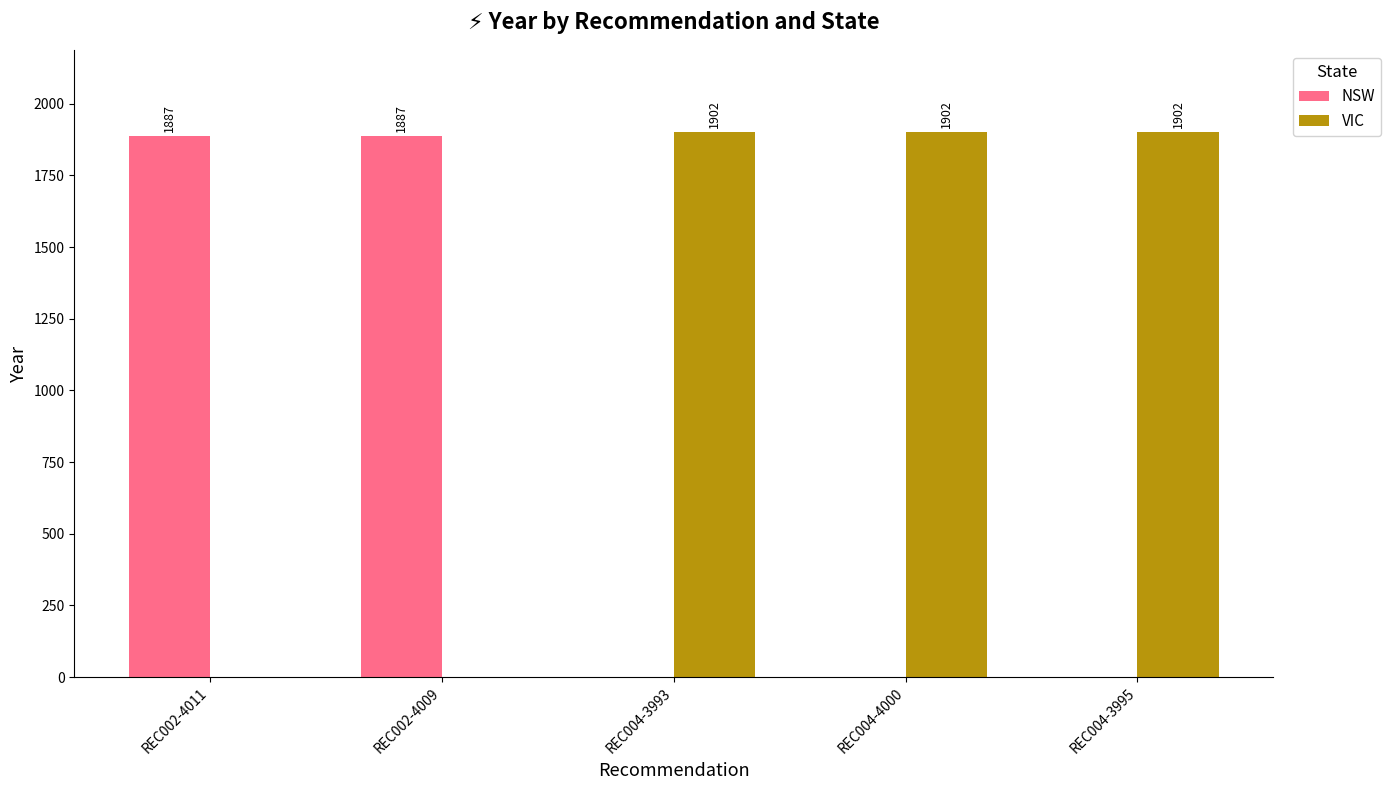

The NSW series shows -936 at REC004-3995. True or false?

False